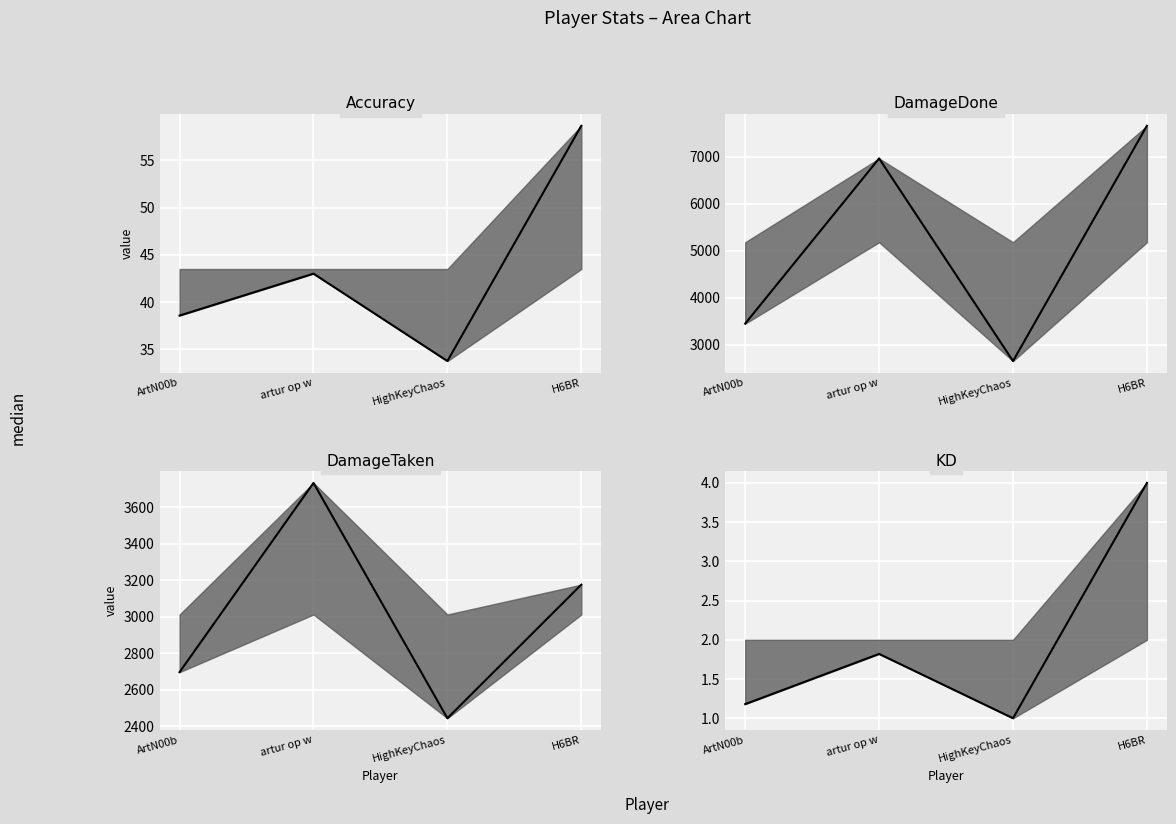

Between HighKeyChaos and H6BR, which series saw the biggest shift?

DamageDone line